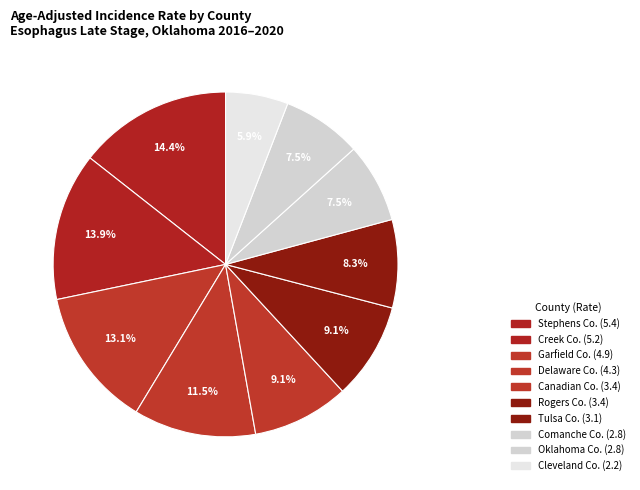

Is there any slice that represents more than half of the pie?

No